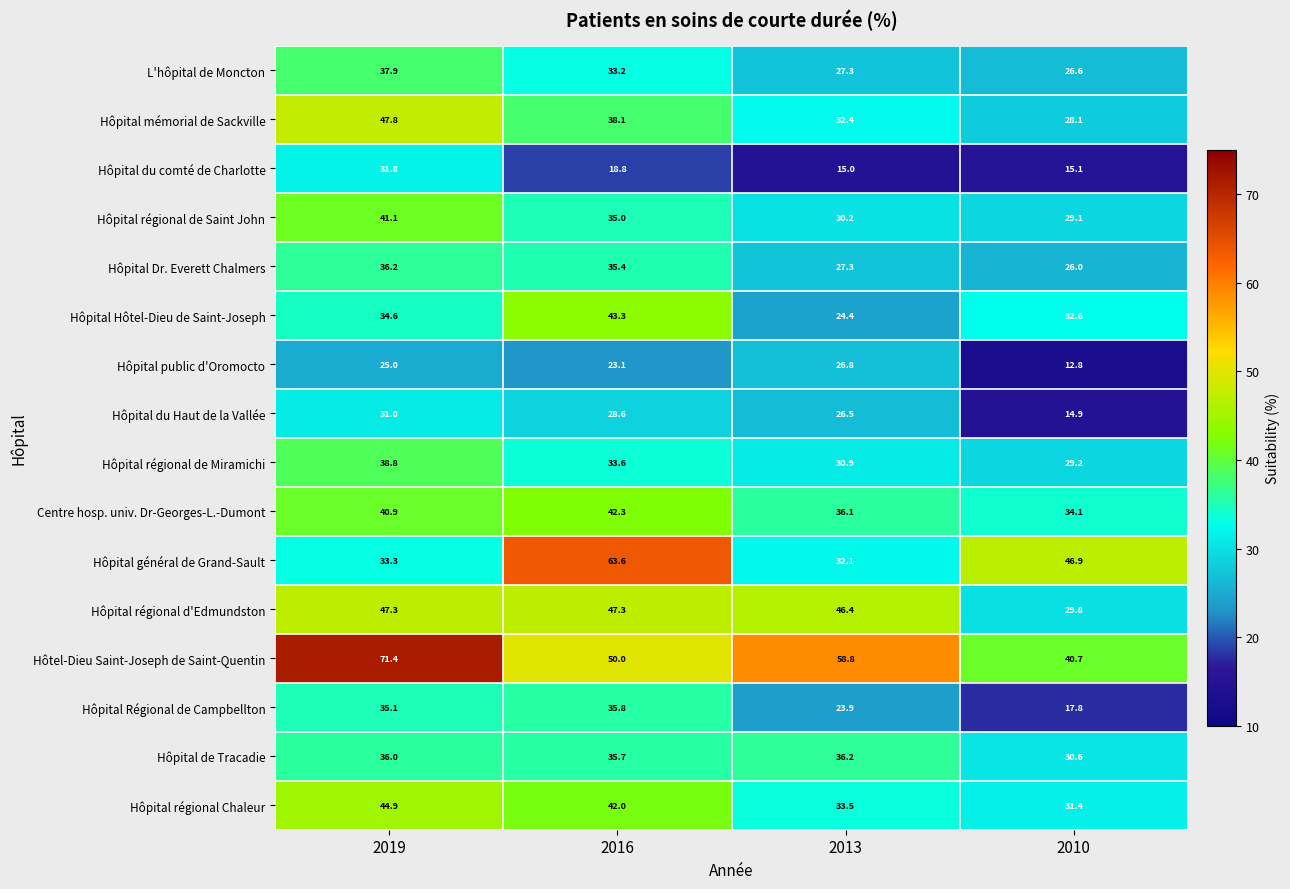

At how many categories does at least one series exceed 21?

4